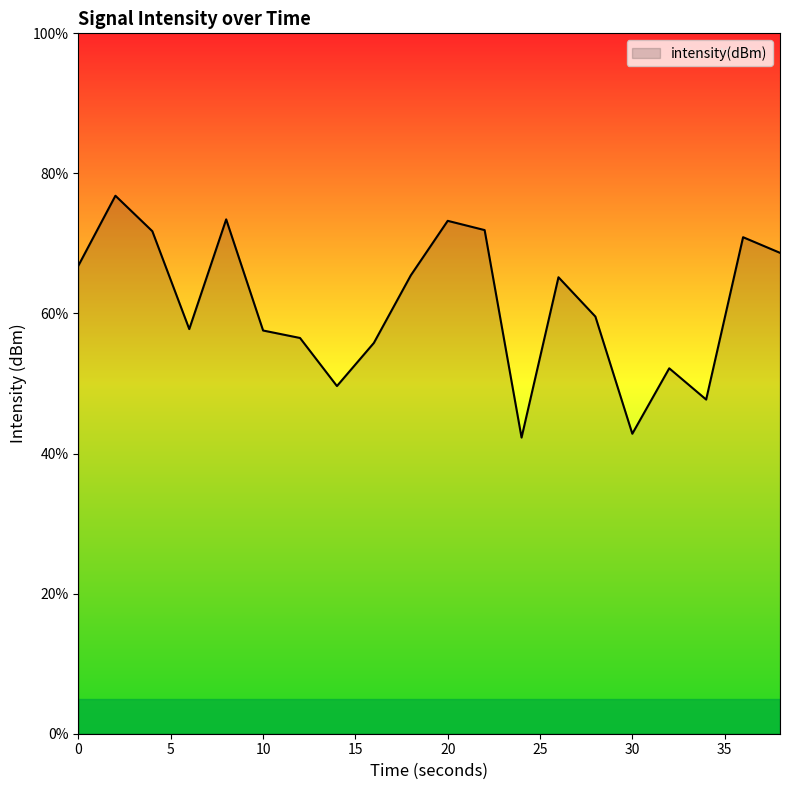

How many interior local valleys (lower than both neighbors) does the data have?

5